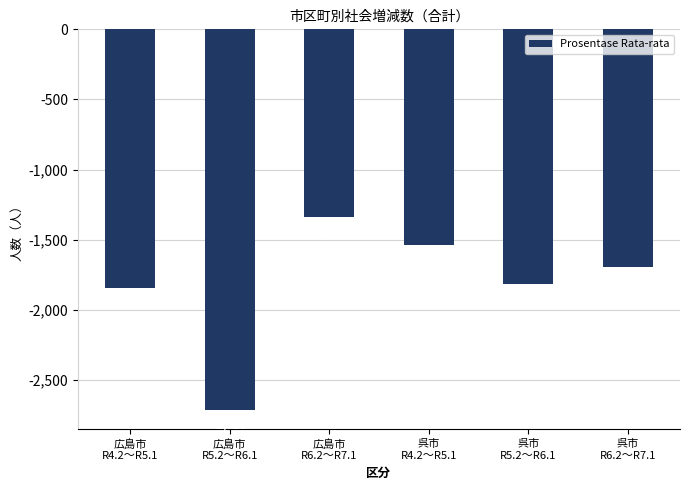

What is the value of the 2nd bar from the left?

-2718